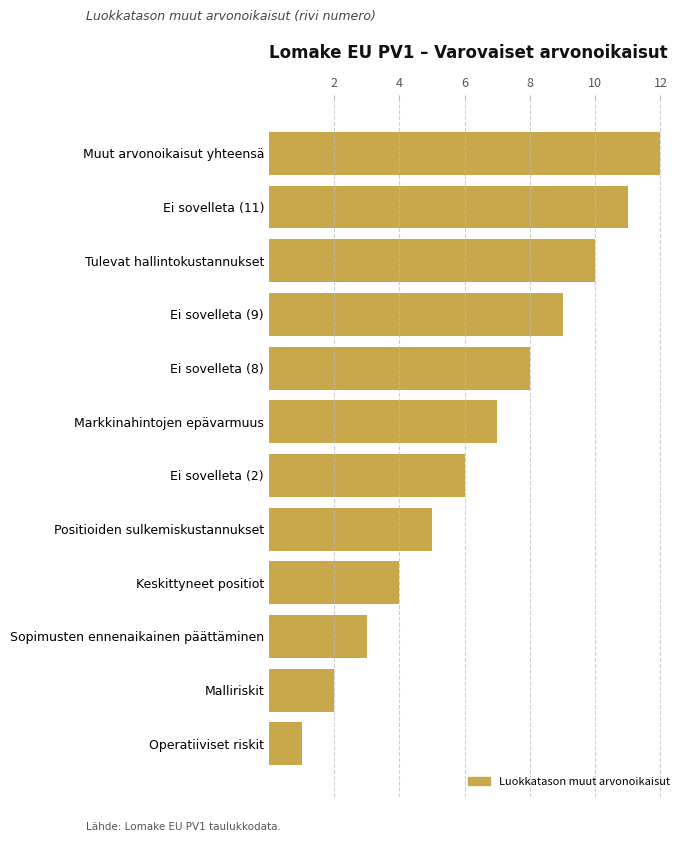

What is the change in value from Muut arvonoikaisut yhteensä to Ei sovelleta (2)?

-6